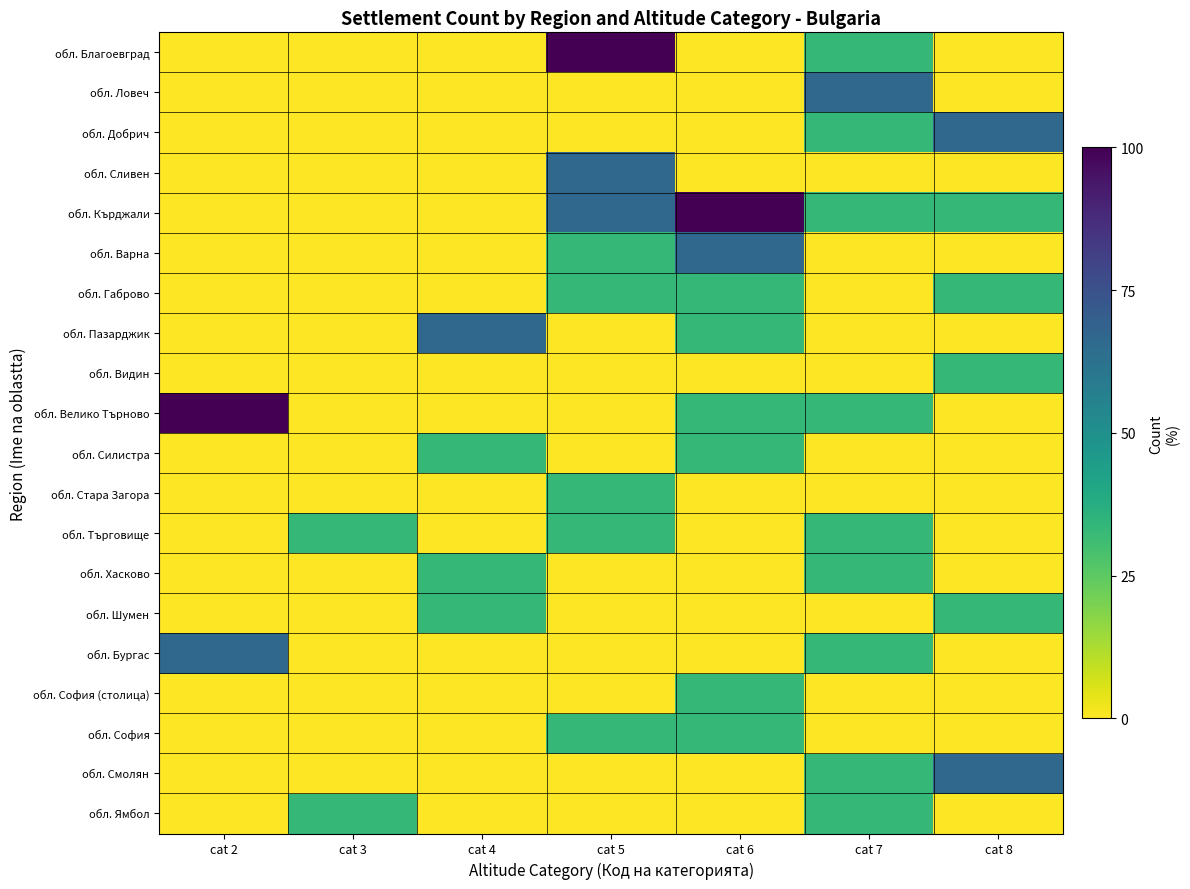

Between cat 8 and cat 3, which is larger?

cat 8